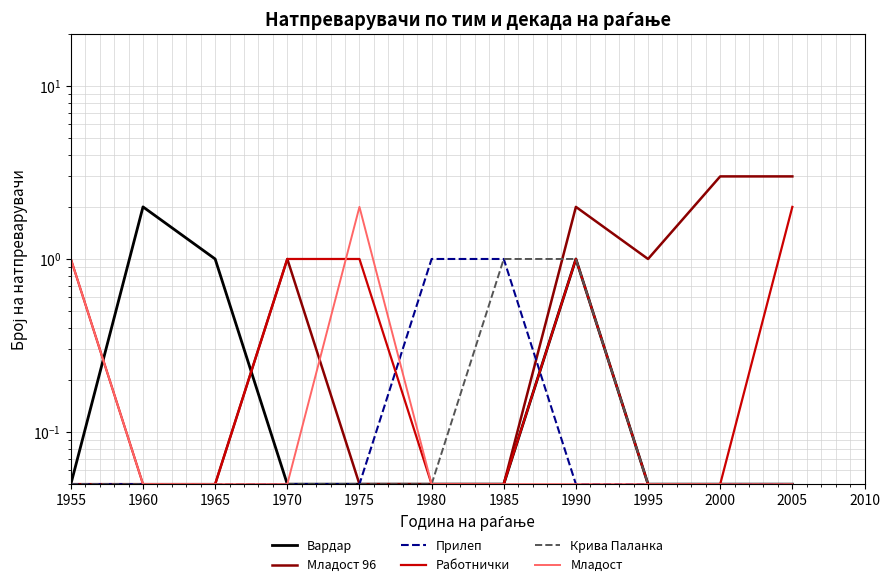

What is the smallest value displayed?

0.1